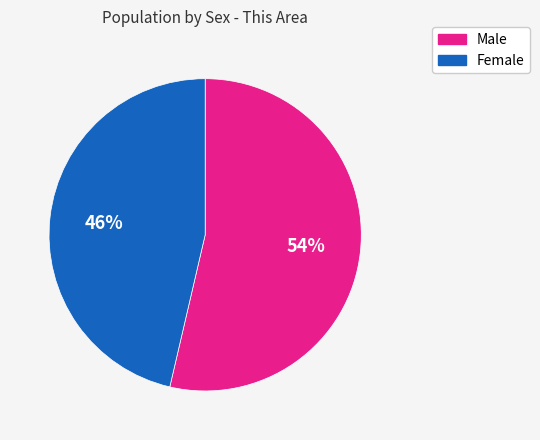

What is the smallest slice in the pie chart?

Female